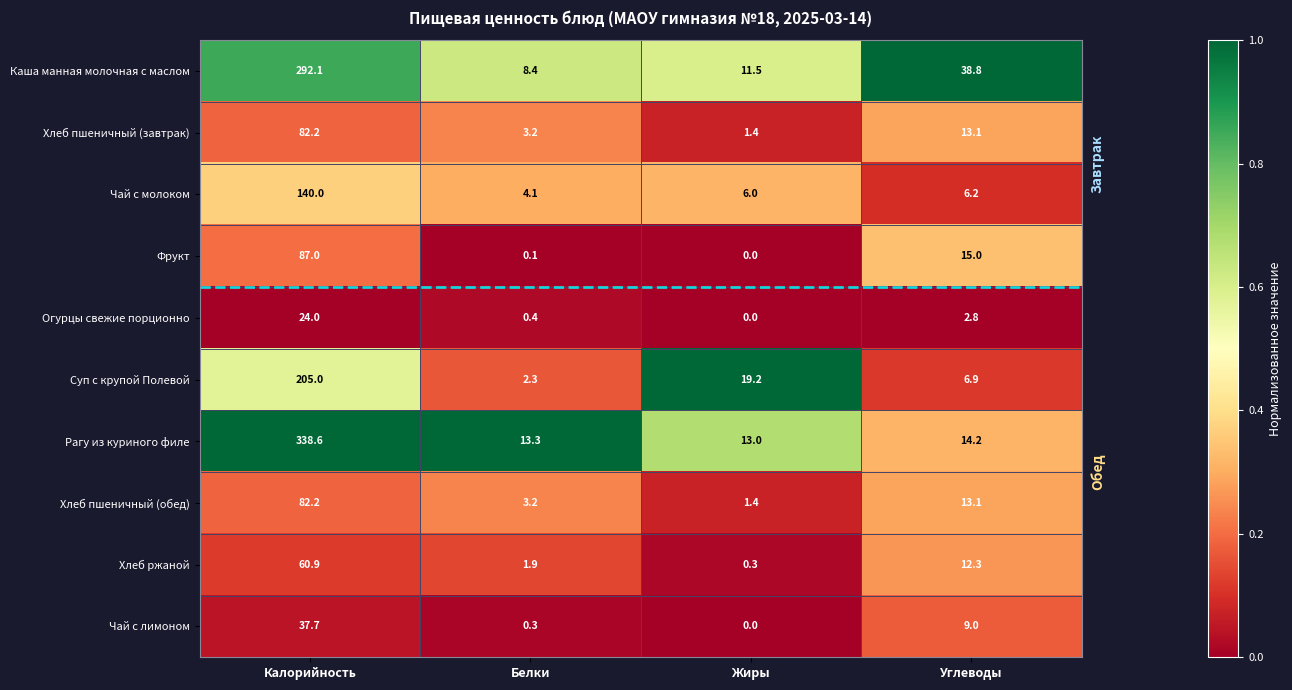

What is the highest value of the Хлеб пшеничный (обед) series?

82.2